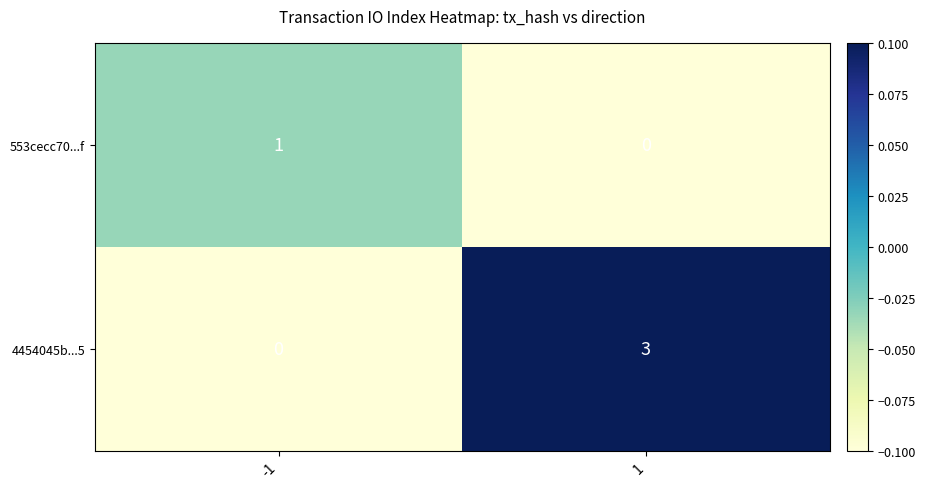

Rank the series by their average value, from lowest to highest.

553cecc70...f, 4454045b...5